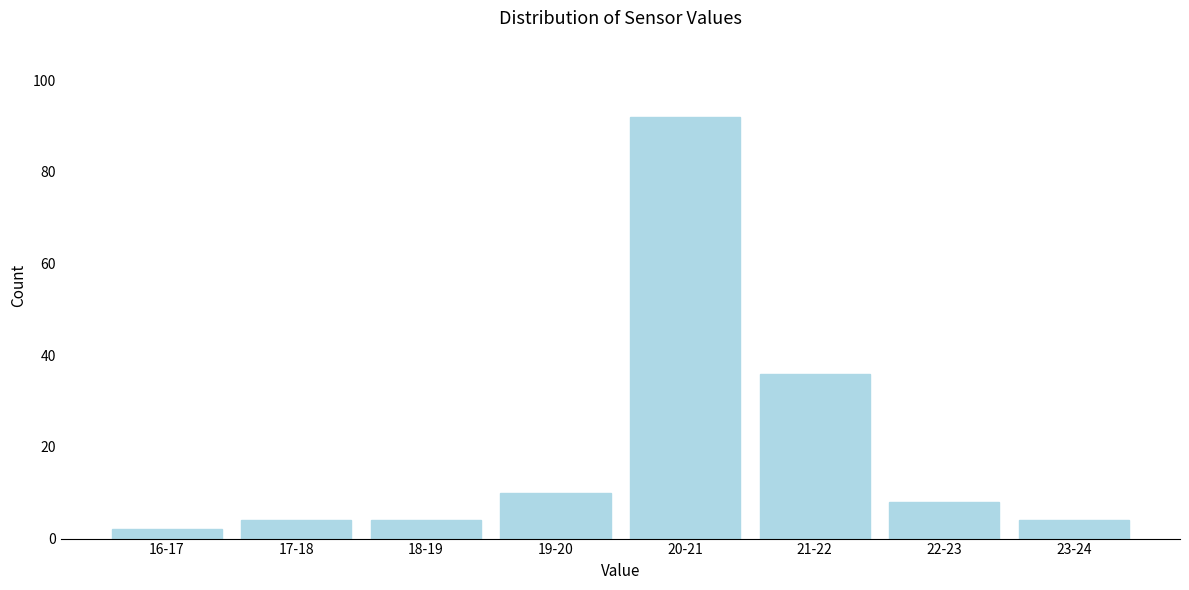

Reading left to right, transcribe all the data shown in this chart.

2	4	4	10	92	36	8	4